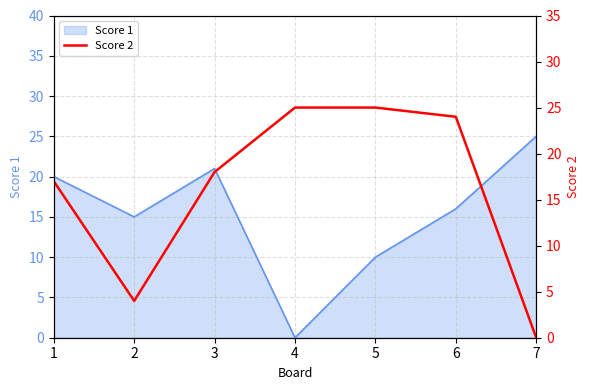

True or false: the data has more than 1 interior local peaks.

False